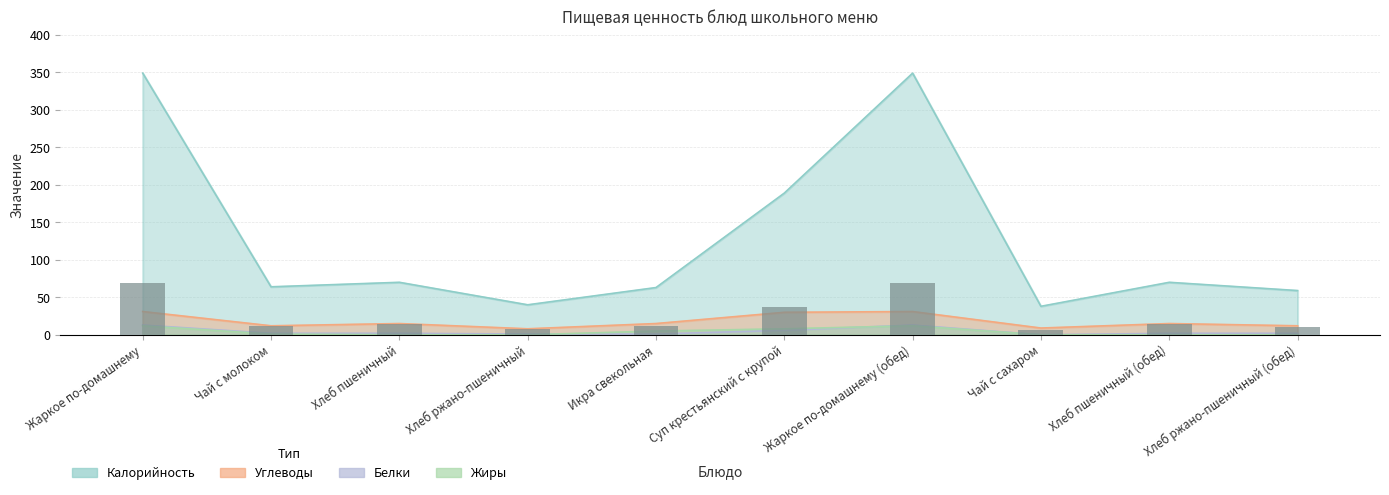

What position from the right is Жаркое по-домашнему (обед)?

4